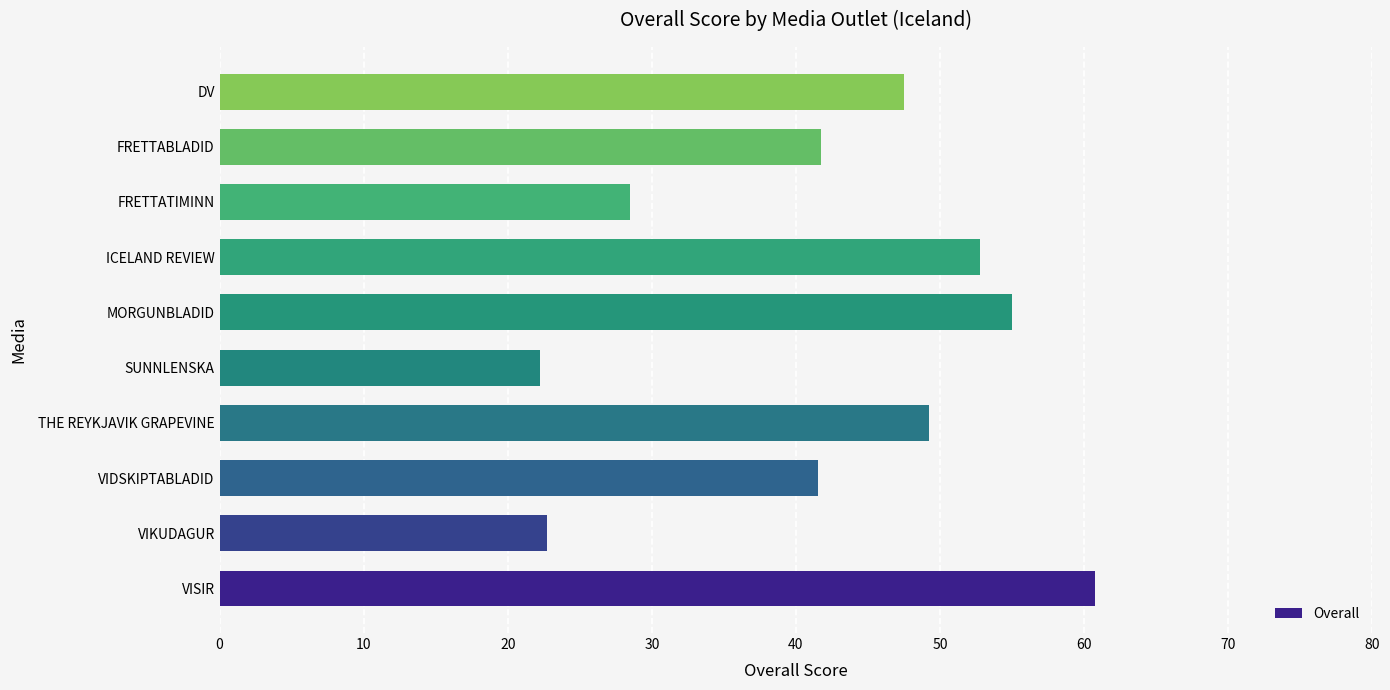

What is the average value?

42.2